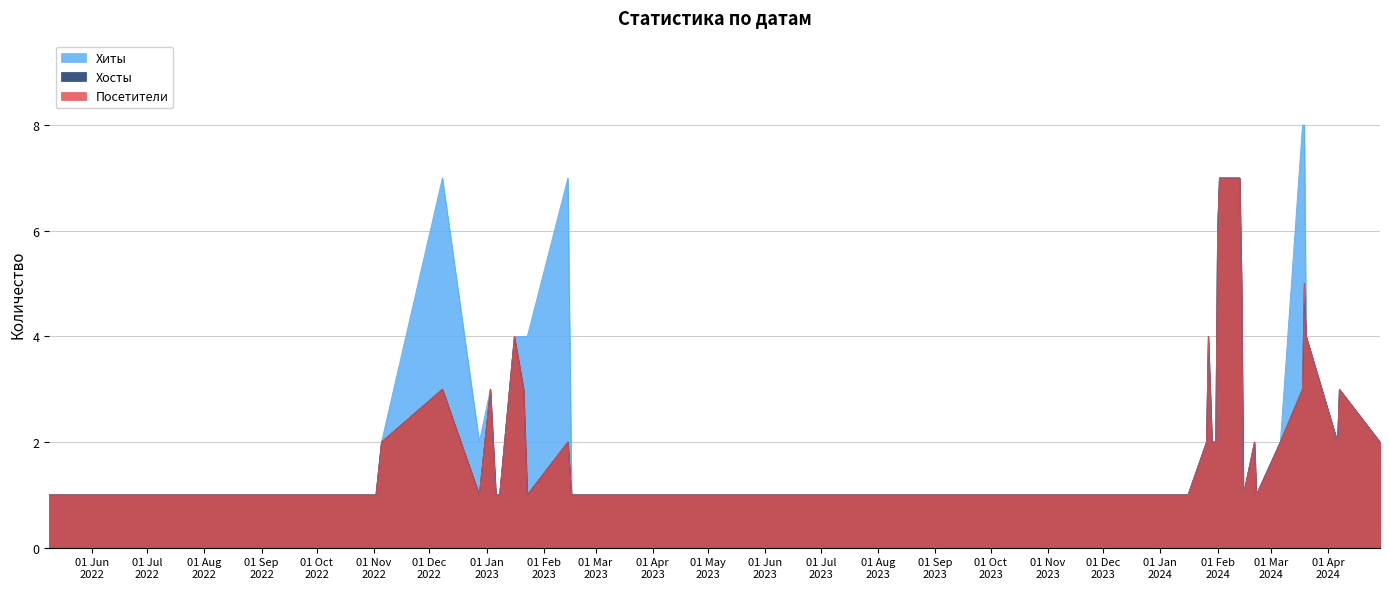

What is the sum of all Посетители values?

93